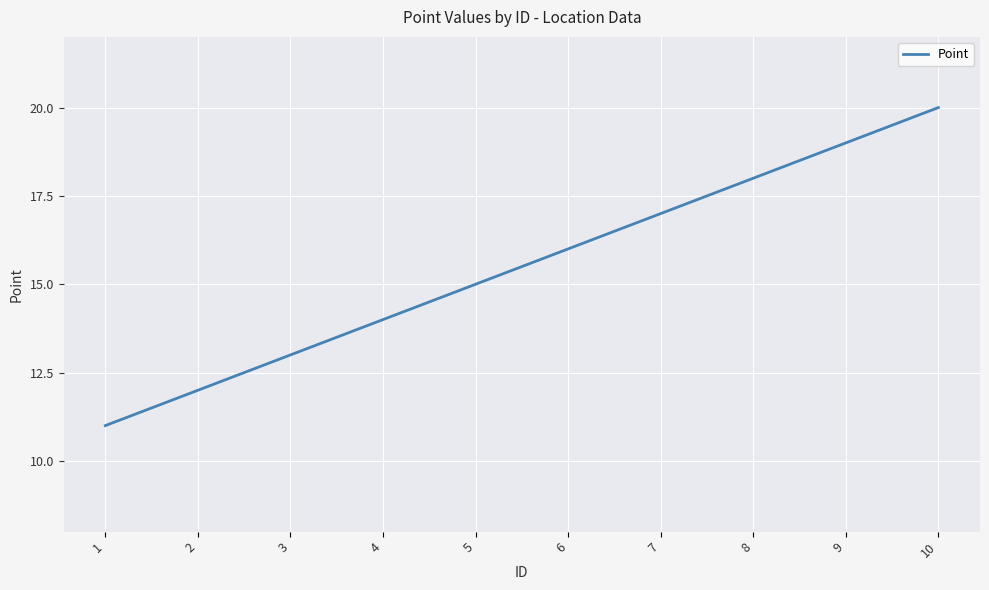

Is it true that the value at 8 is 18?

True